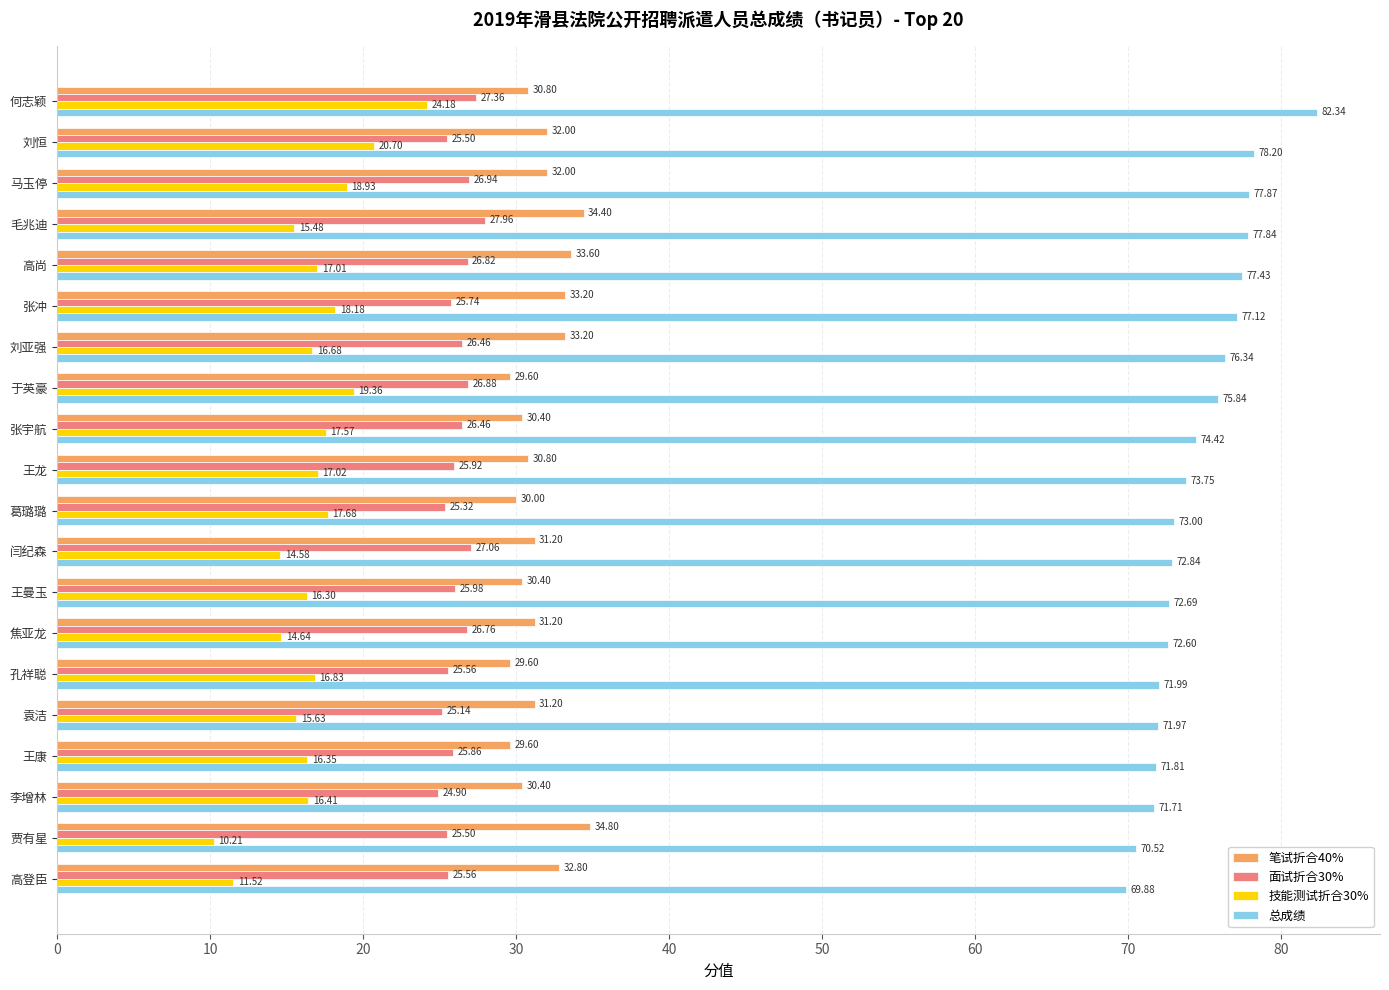

What is the total value across all series at 闫纪森?

145.7